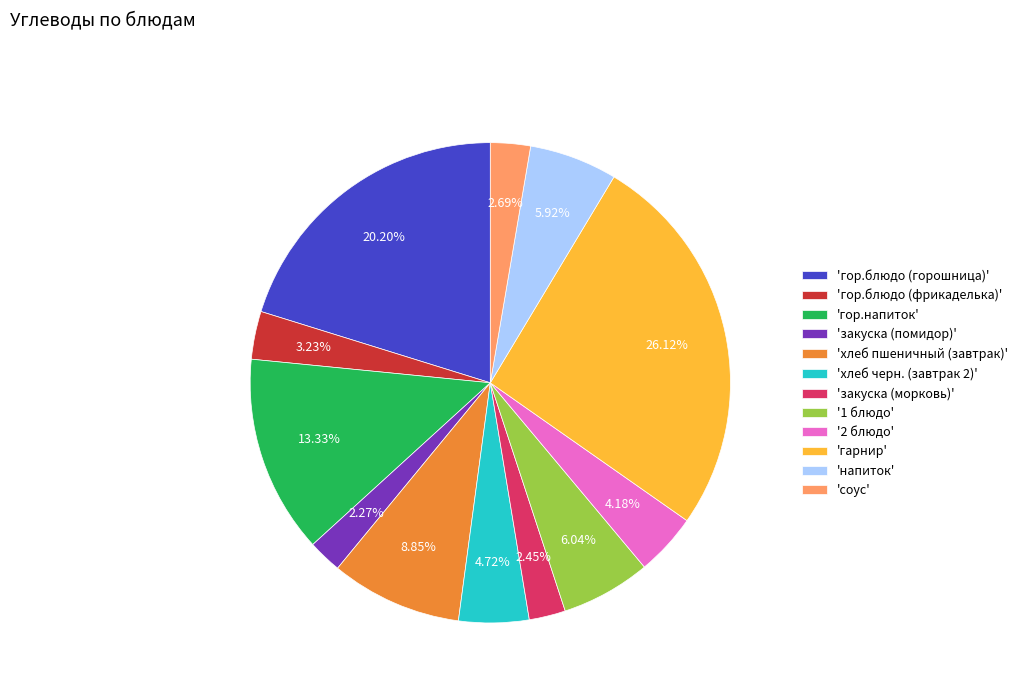

Is there any slice that represents more than half of the pie?

No